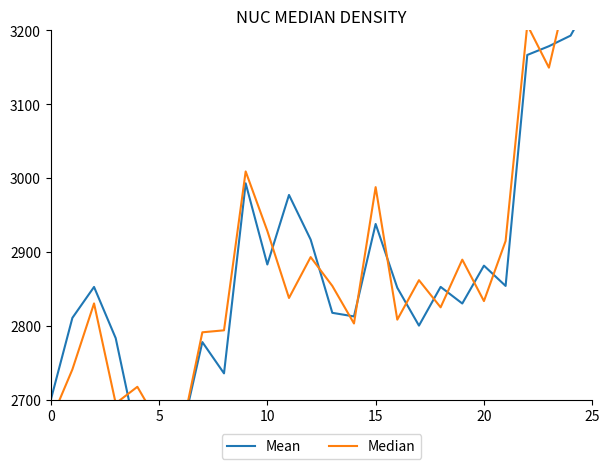

What is the label of the 10th point from the right?

16